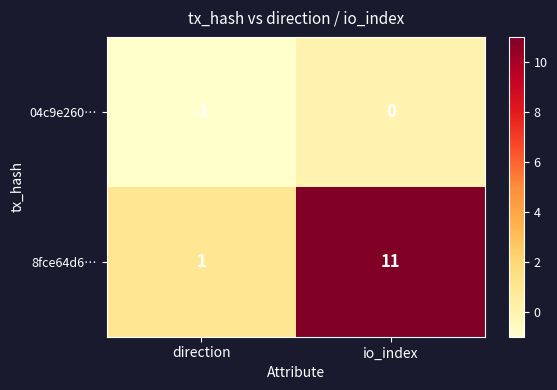

Reading left to right, list all the values displayed in this chart.

04c9e260…: direction=-1	io_index=0
8fce64d6…: direction=1	io_index=11